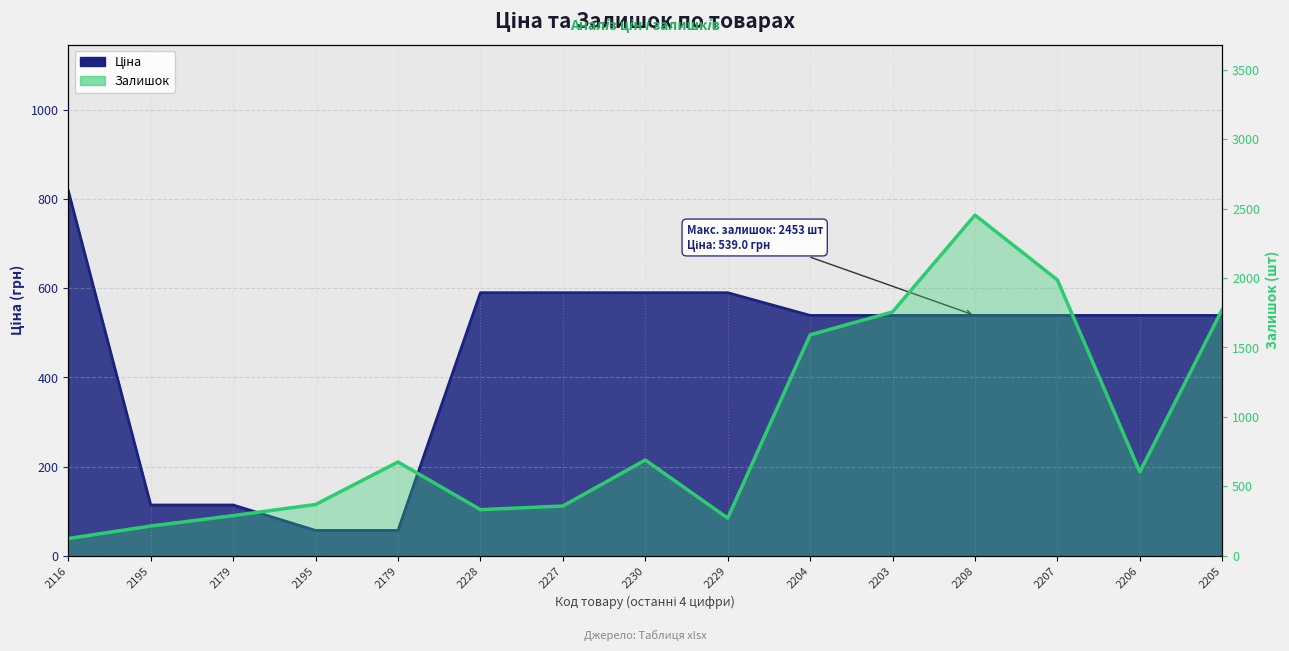

What is the spread (max minus min) of values at 2208?

1914.0